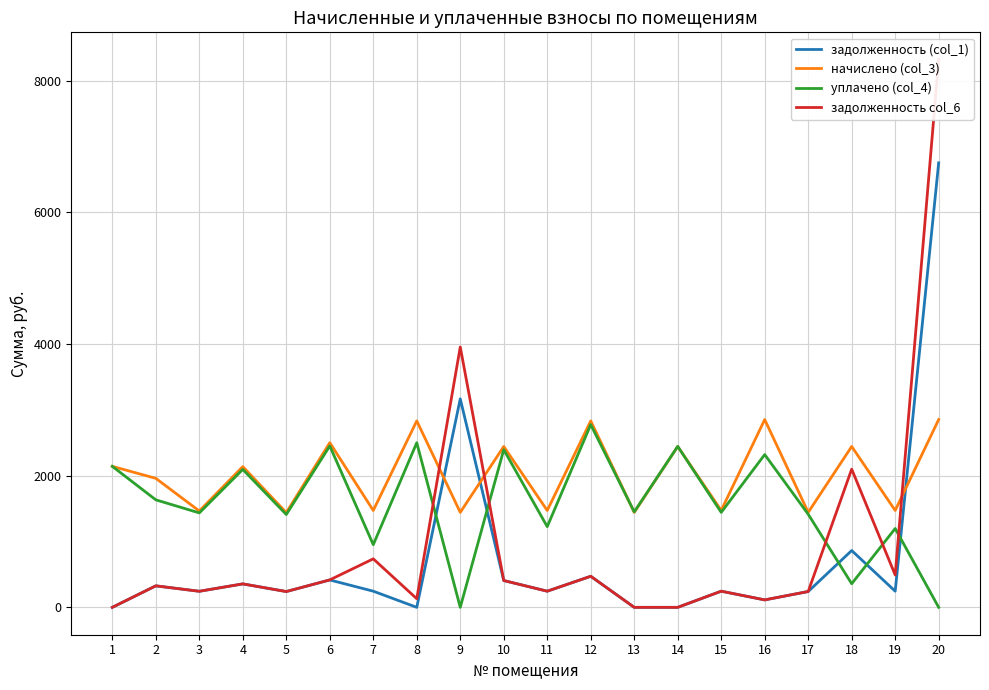

Rank the series at 9 from highest to lowest value.

задолженность col_6, задолженность (col_1), начислено (col_3), уплачено (col_4)